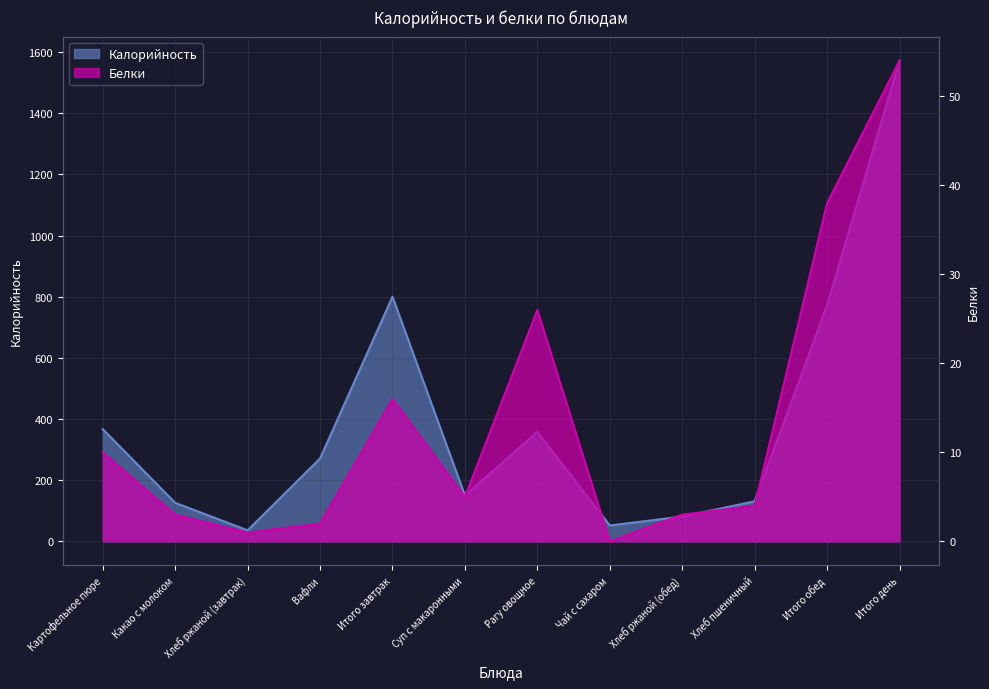

True or false: Калорийность and Белки cross at least once.

False